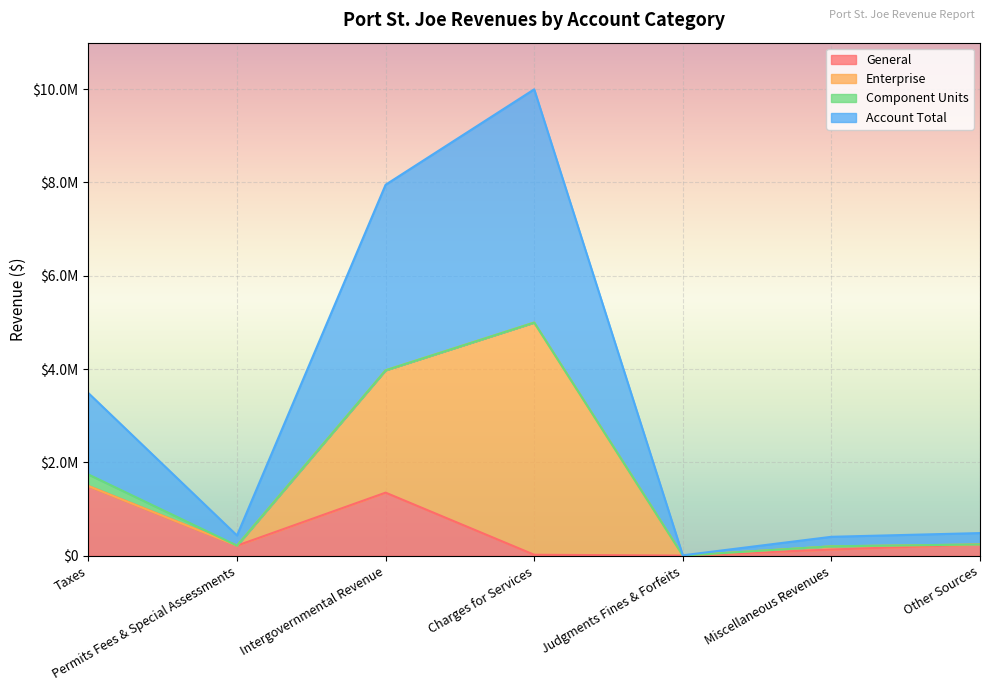

What are all the series names shown in the legend?

General, Enterprise, Component Units, Account Total